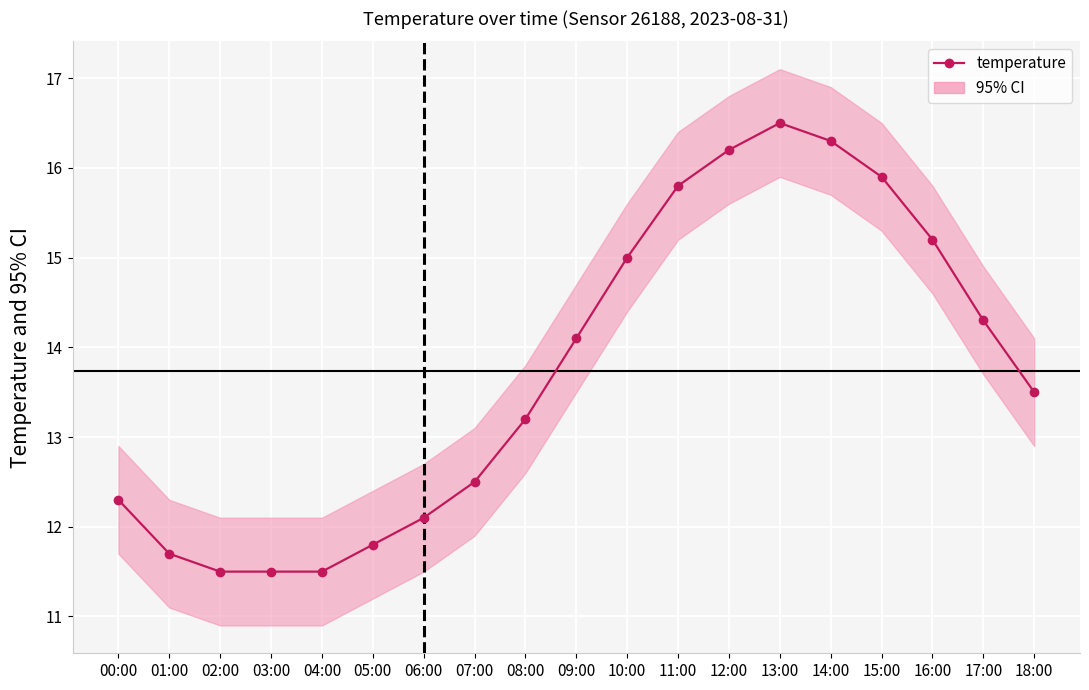

What is the approximate value at 12:00?

16.2